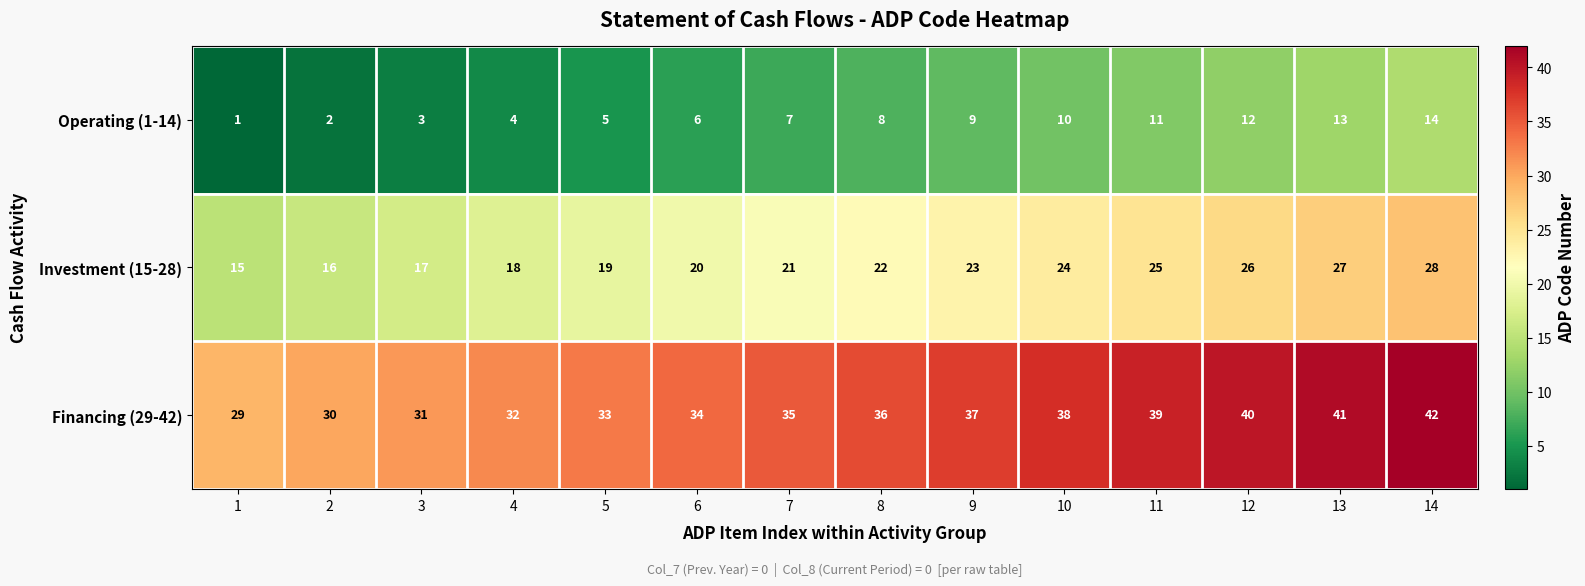

Read the Investment (15-28) value at 8.

22